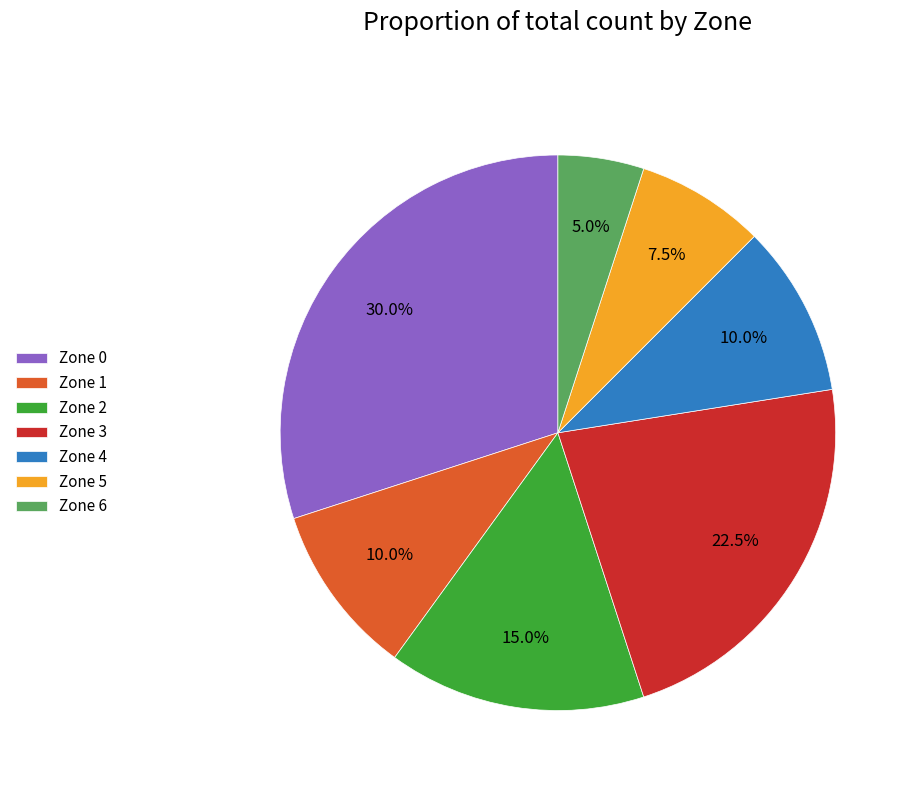

Which has a higher value, Zone 2 or Zone 3?

Zone 3